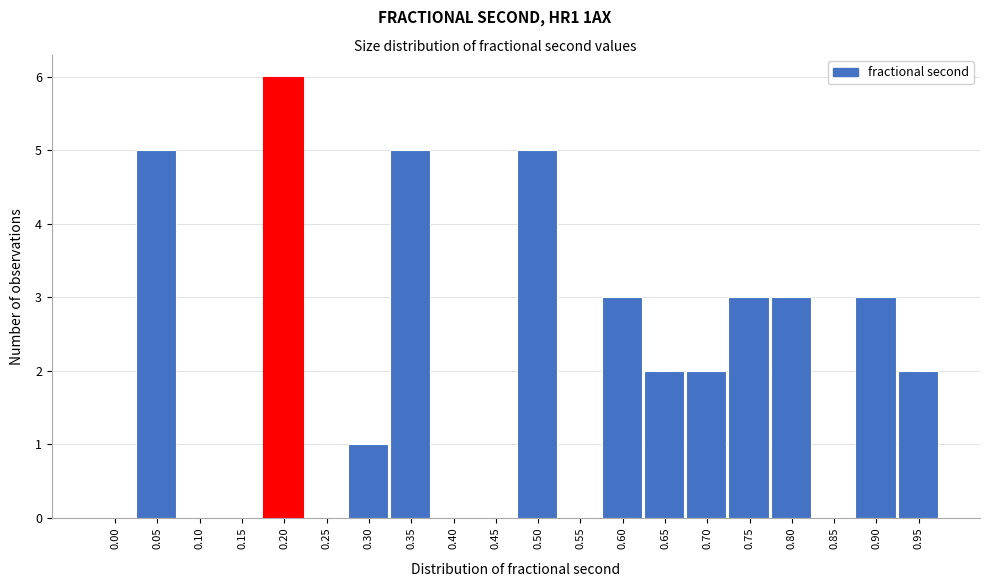

Reading left to right, what are all the values shown in this chart?

0.00=0	0.05=5	0.10=0	0.15=0	0.20=6	0.25=0	0.30=1	0.35=5	0.40=0	0.45=0	0.50=5	0.55=0	0.60=3	0.65=2	0.70=2	0.75=3	0.80=3	0.85=0	0.90=3	0.95=2